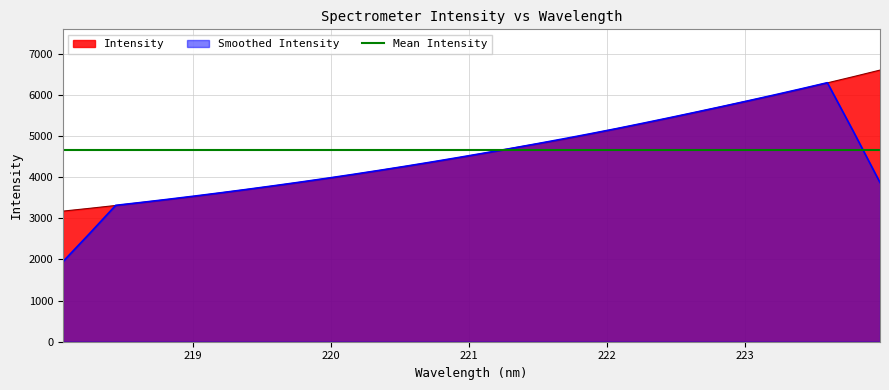

The chart shows a value of 2680.0 at 222.263. True or false?

False